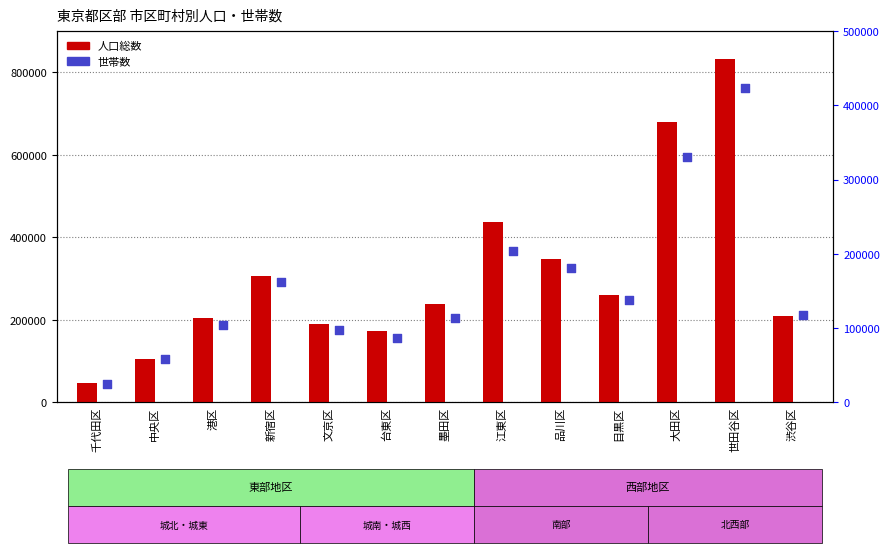

Which series has the largest total across all categories?

人口総数